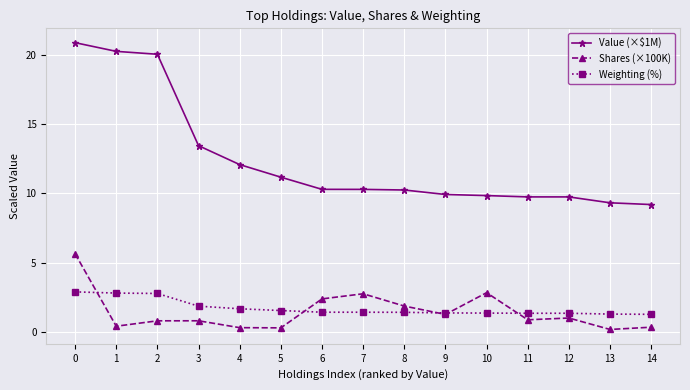

What value does the Shares (×100K) series have at 13?

0.2